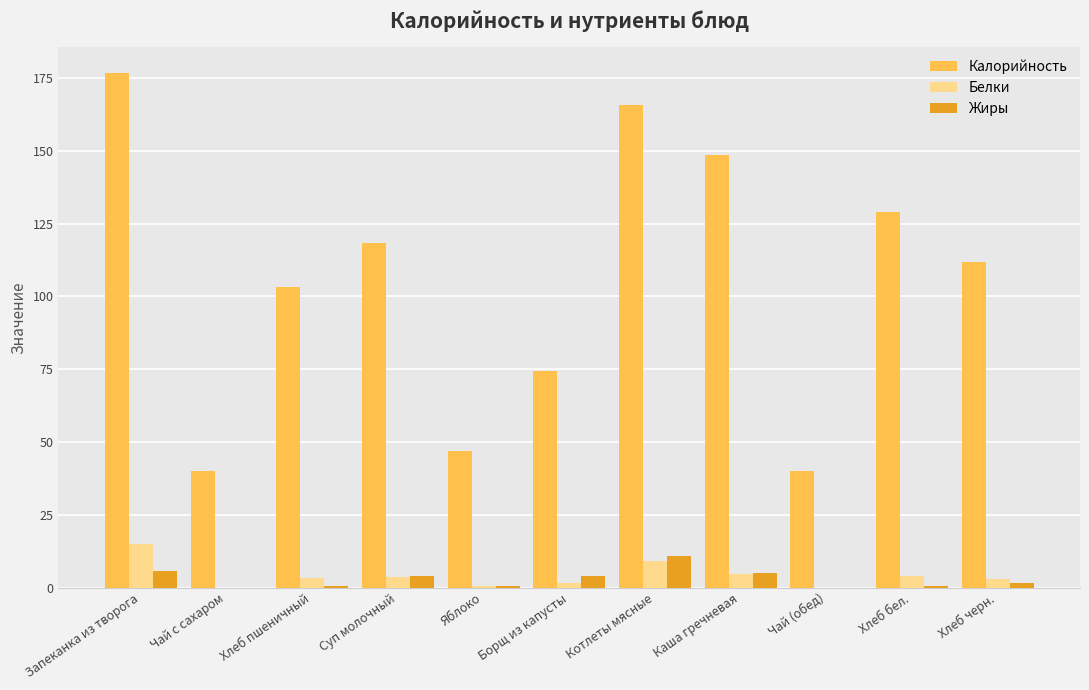

What is the highest value of the Калорийность series?

176.8